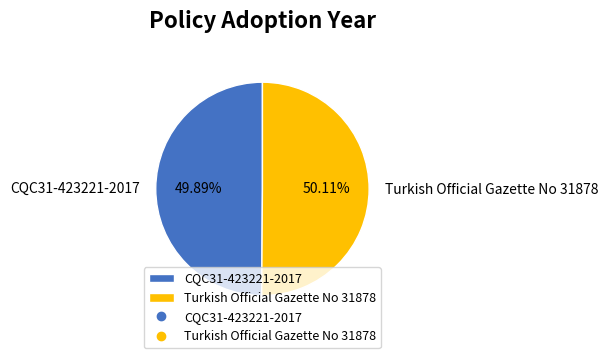

What percentage is NOT represented by Turkish Official Gazette No 31878?

49.9%